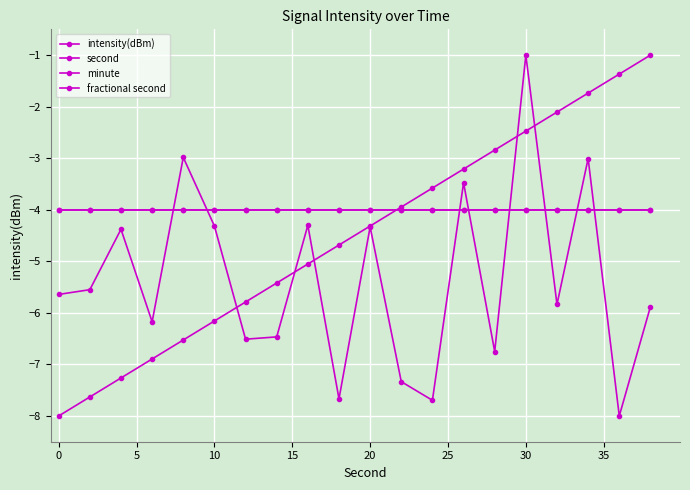

Is this an area chart (filled region under the line)?

No